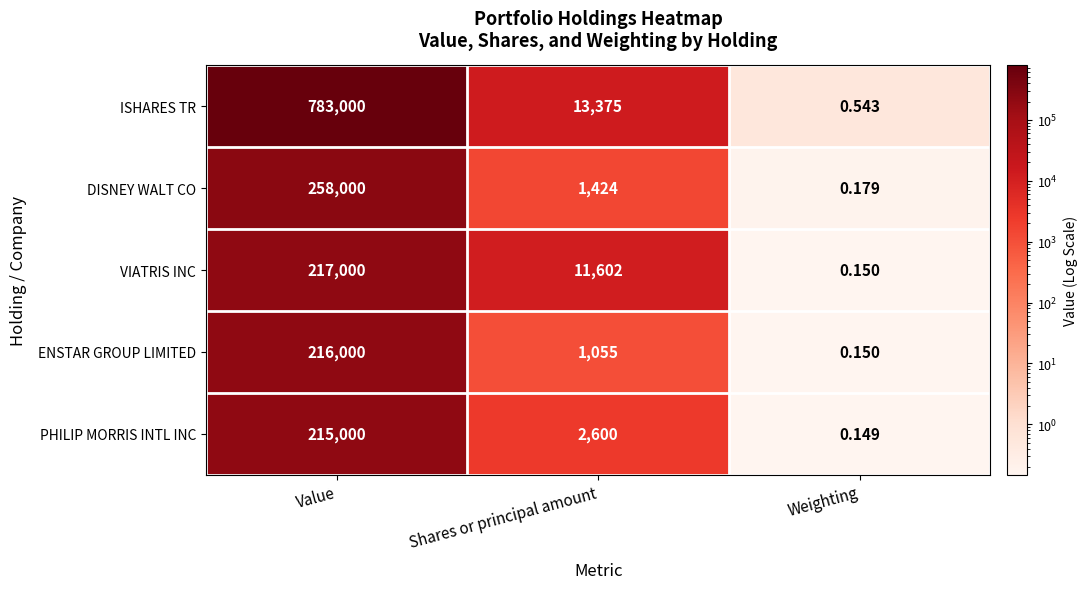

Where does the ENSTAR GROUP LIMITED series first go above 1055?

Value